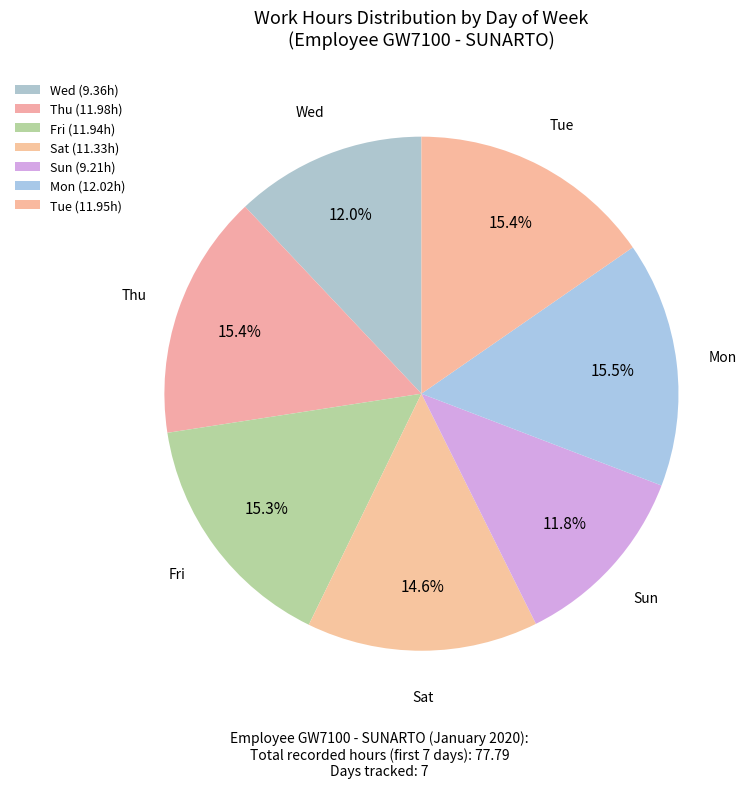

Count the number of slices in the pie.

7